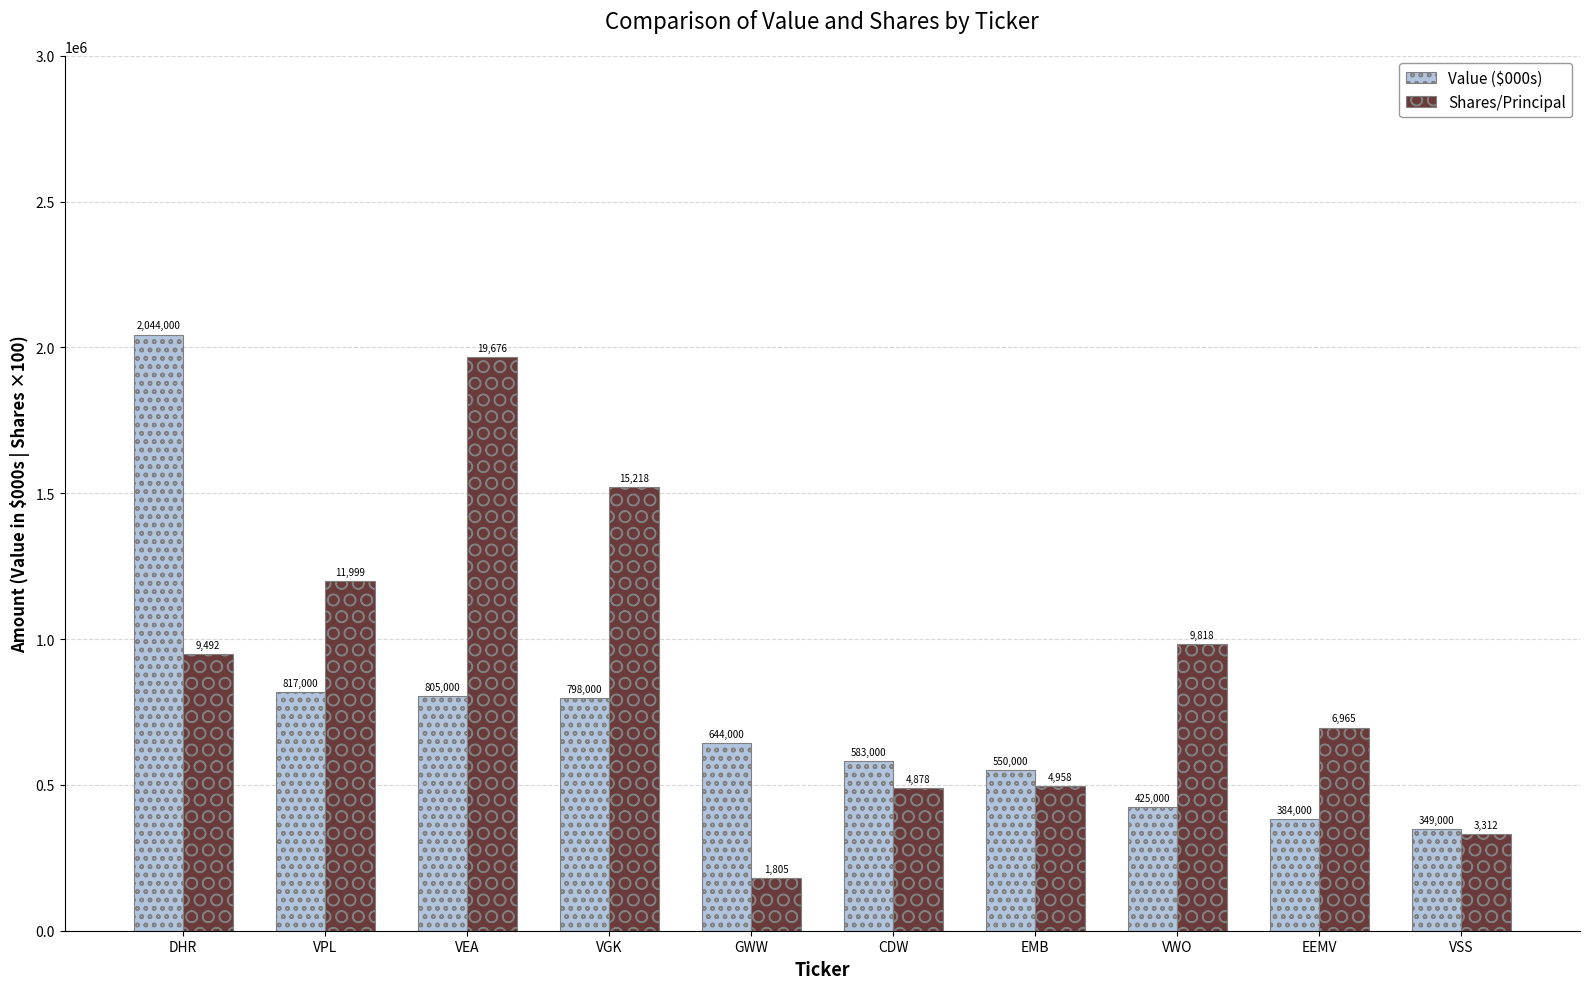

What is the value of the Value ($000s) bar at the 2nd from the left?

817000